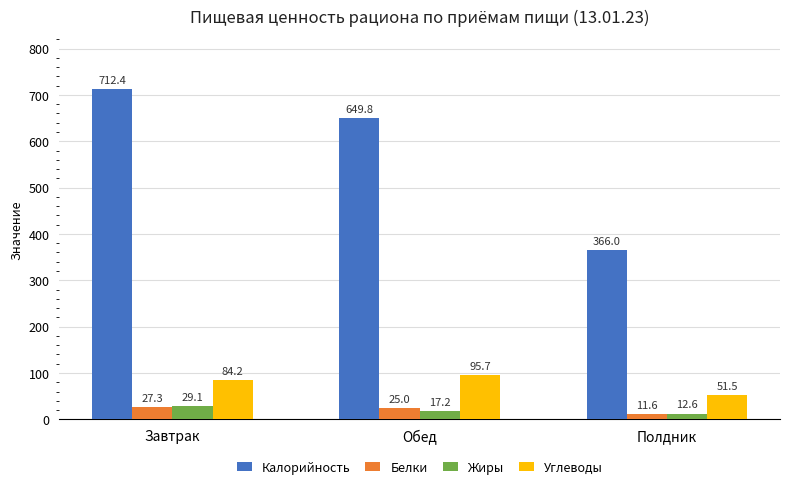

What is the label of the 2nd bar from the left?

Обед